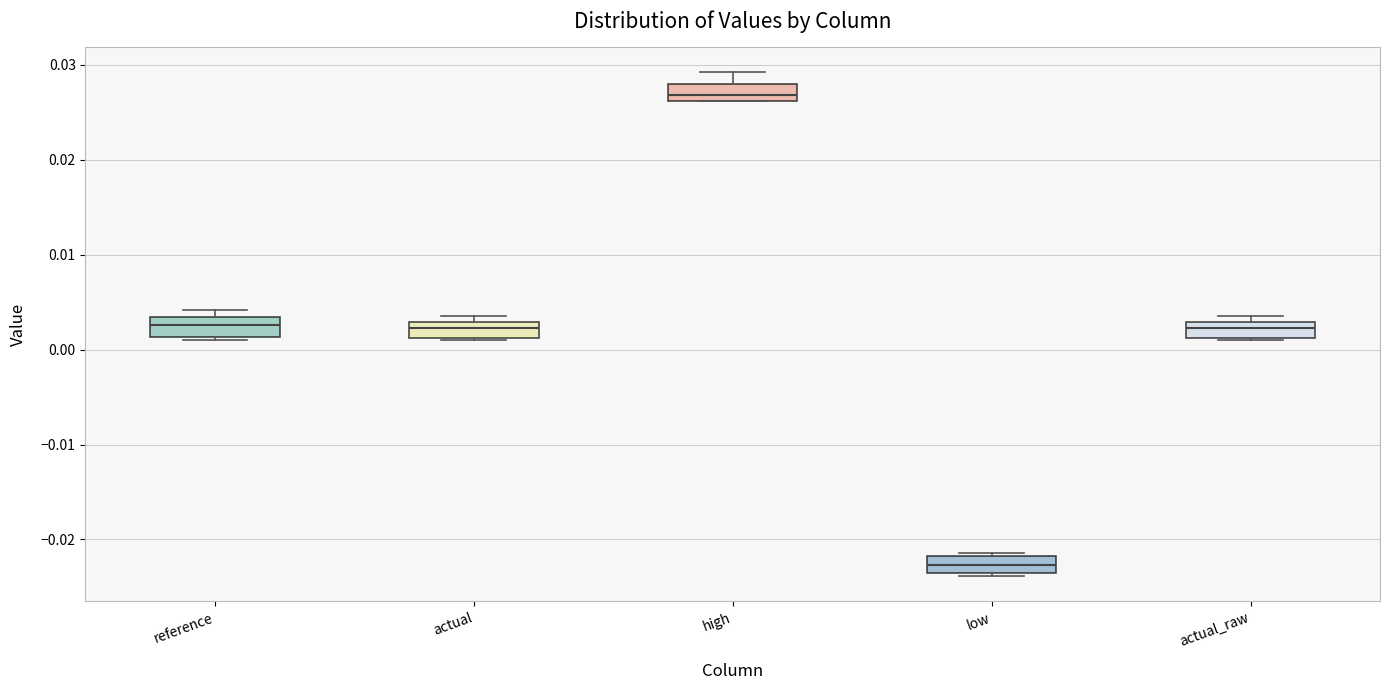

Where is the lower edge of the box for actual on the y-axis? The values are not printed on the chart, so give them approximately, as read against the axis.

0.001